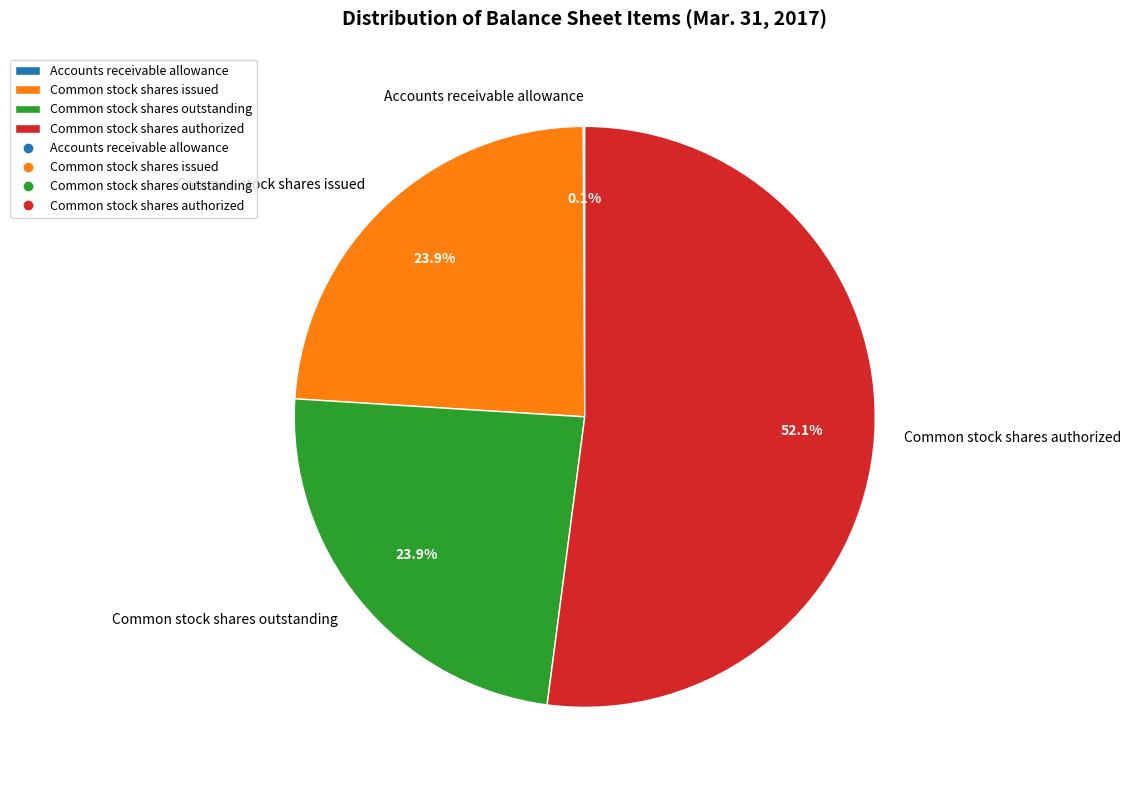

Is the sum of Common stock shares issued and Common stock shares authorized greater than half?

Yes